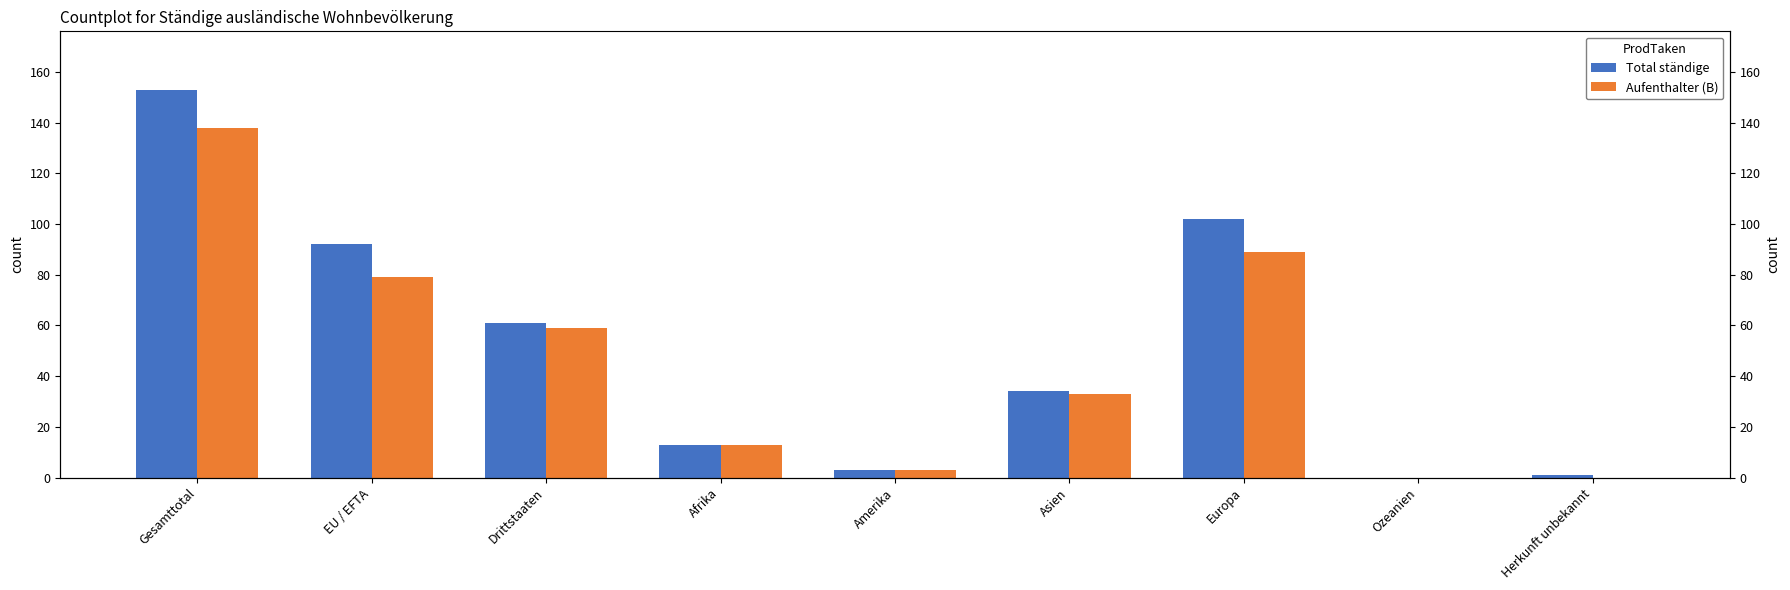

At how many categories does at least one series exceed 7?

6